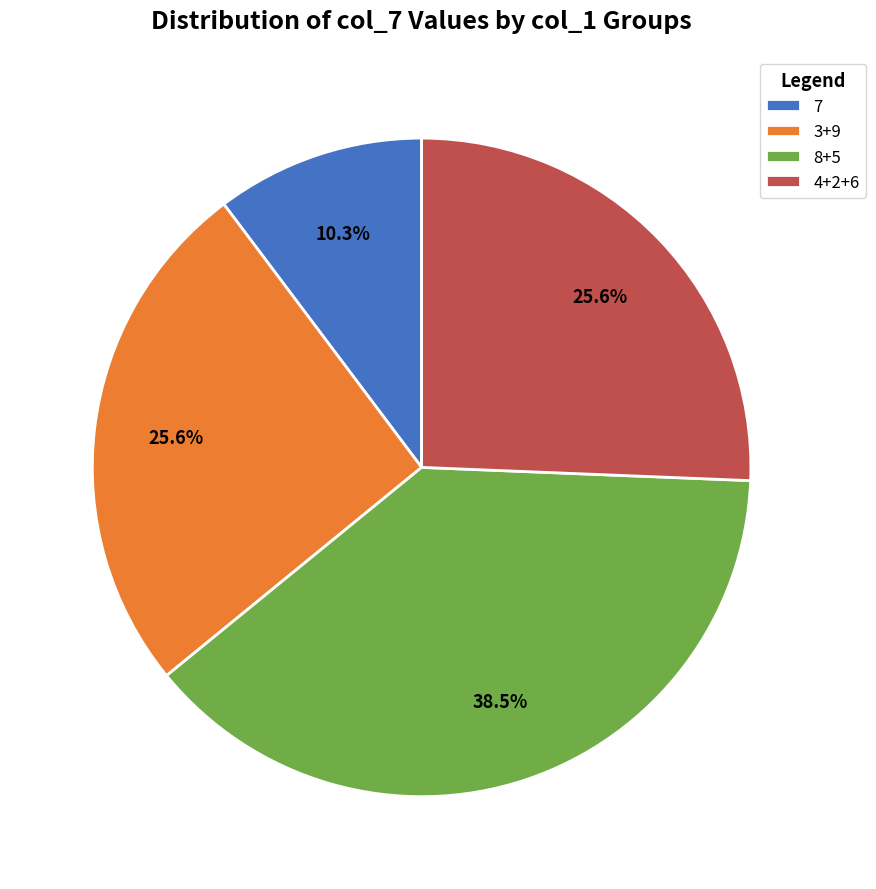

What is the ratio of the value at 7 to the value at 8+5?

0.3